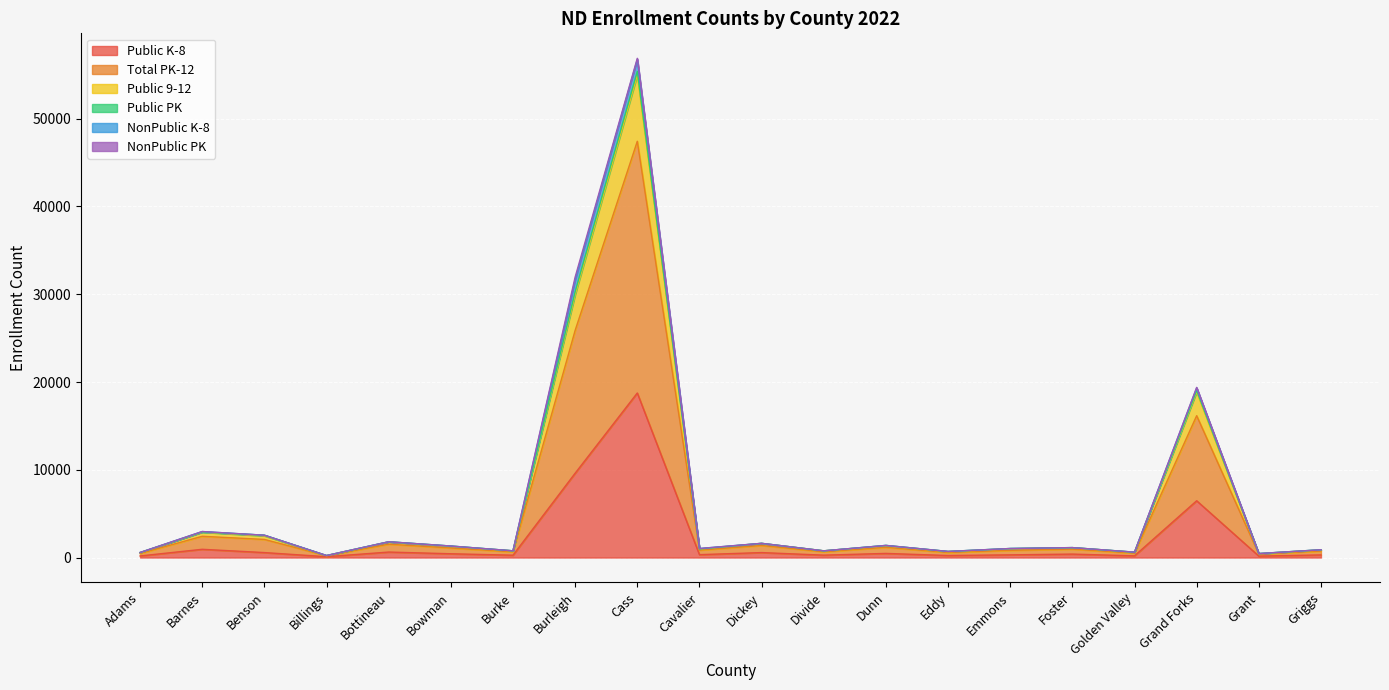

What is the value of the Public 9-12 point at the 18th from the left?

19053